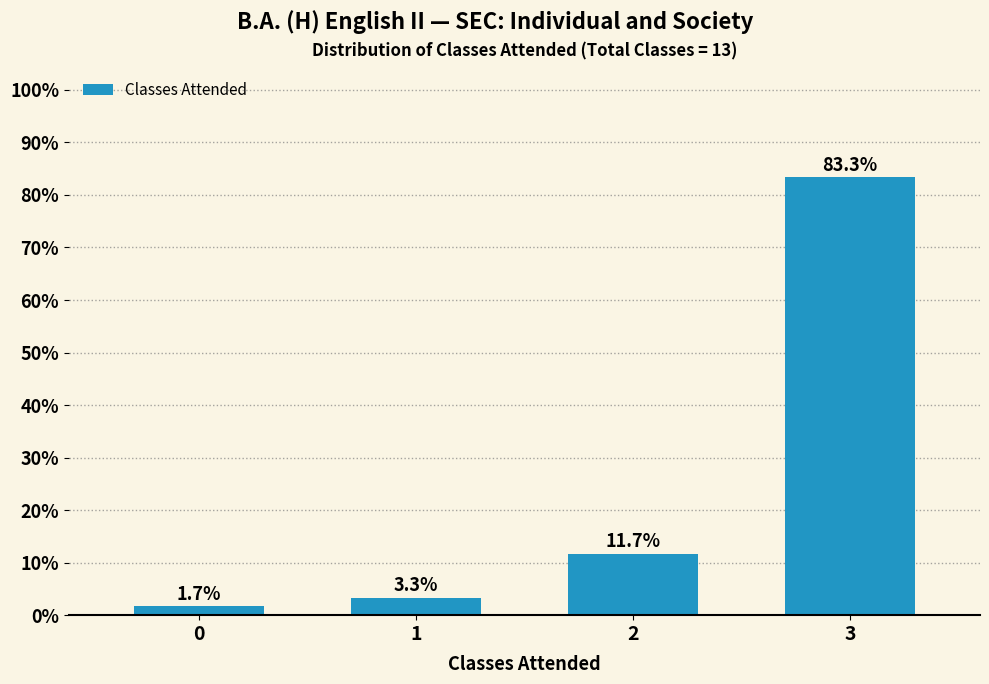

Reading left to right, extract all data points from this chart.

0=1.7	1=3.3	2=11.7	3=83.3